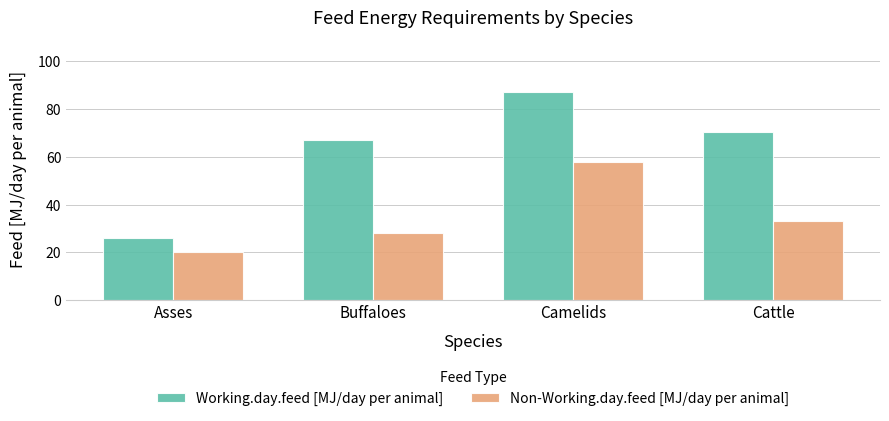

At which category is the sum across all series the highest?

Camelids